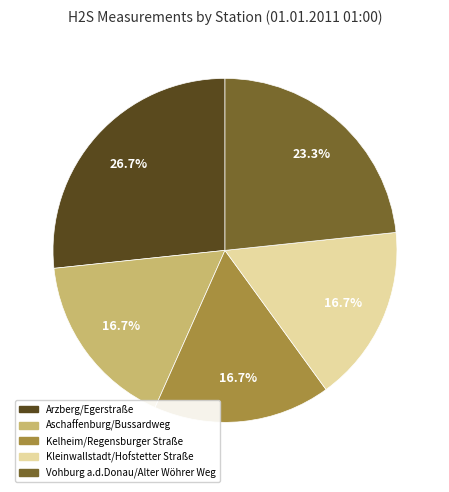

To the nearest percent, what is the difference between the Aschaffenburg/Bussardweg and Arzberg/Egerstraße slice percentages?

10%